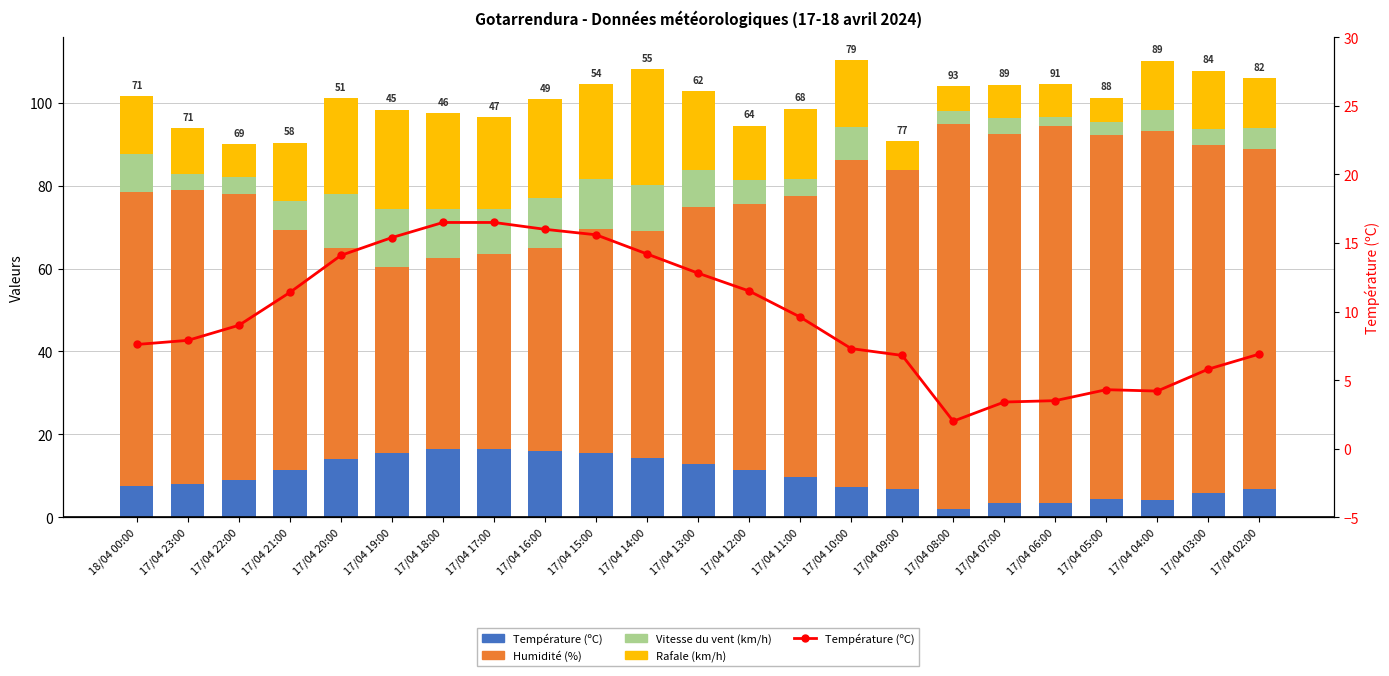

How many bars are there in total?

92